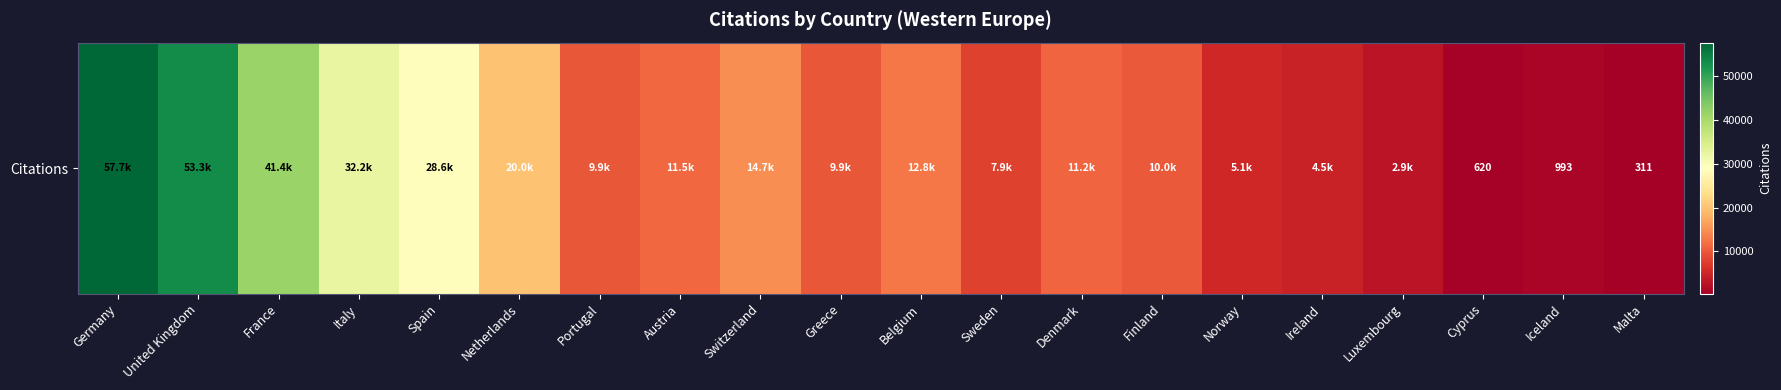

Reading right to left, extract all data points from this chart.

Malta=311	Iceland=993	Cyprus=620	Luxembourg=2940	Ireland=4542	Norway=5145	Finland=9985	Denmark=11211	Sweden=7859	Belgium=12777	Greece=9933	Switzerland=14669	Austria=11493	Portugal=9943	Netherlands=19984	Spain=28650	Italy=32195	France=41396	United Kingdom=53336	Germany=57711